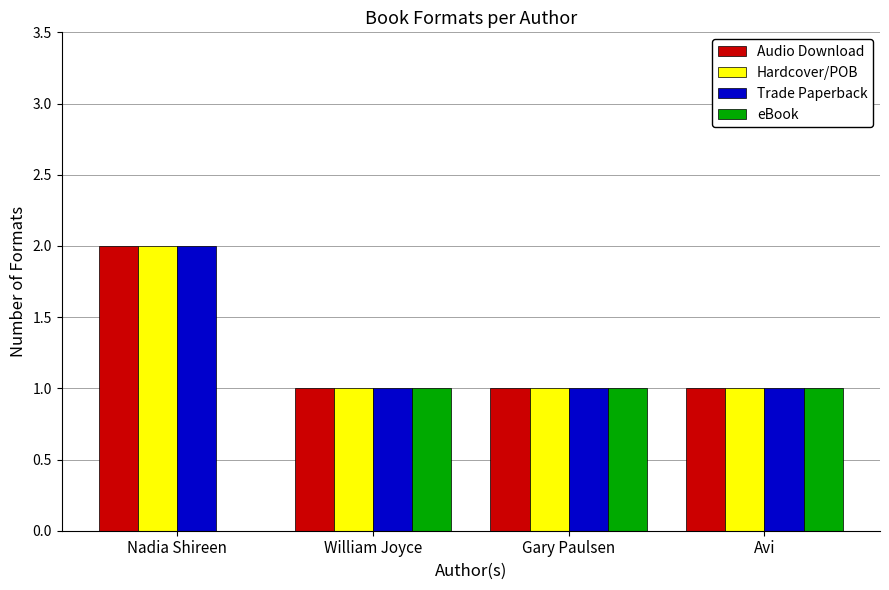

Which label corresponds to the largest value in the chart?

Nadia Shireen